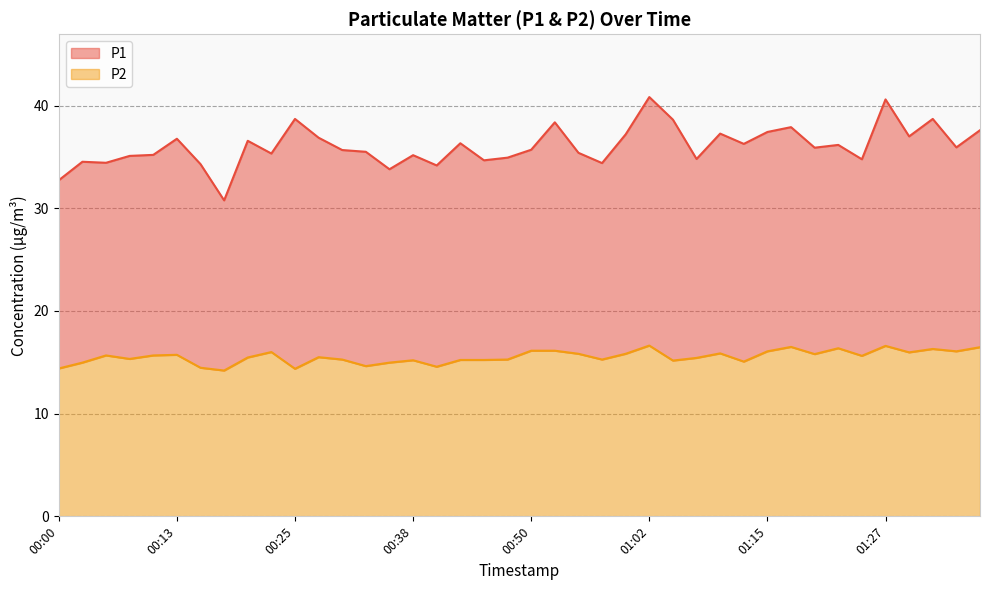

Where is the first local minimum for P1?

00:05